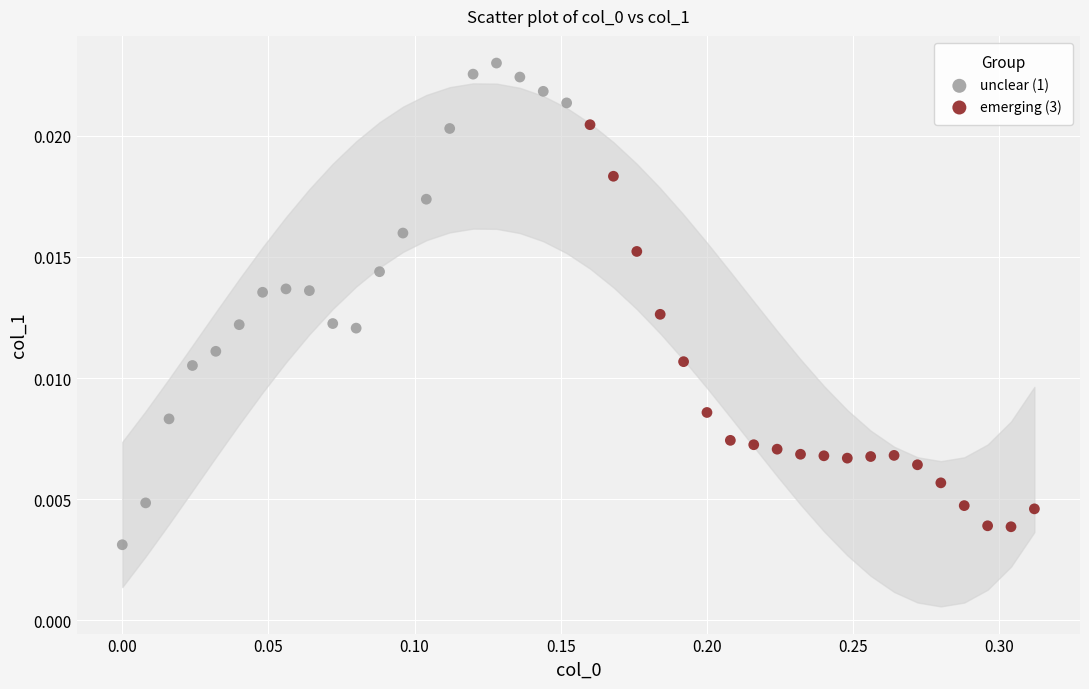

Which series contains the highest Y value?

unclear (1)